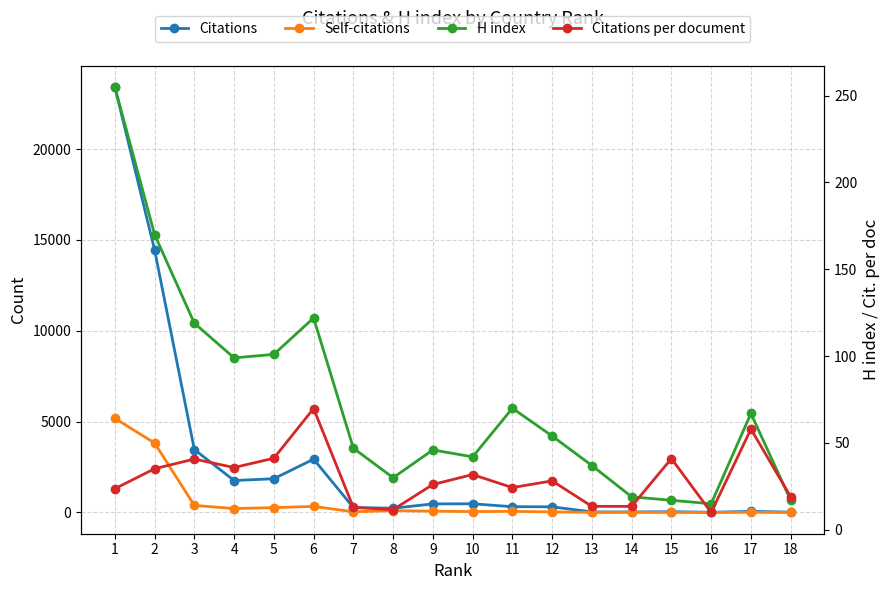

True or false: Citations per document has a value of 12.9 at 7.

True